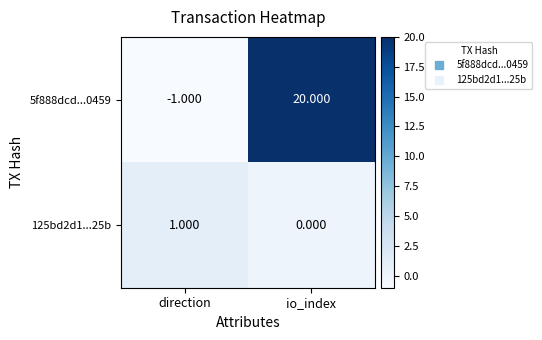

Which series has the largest total across all categories?

5f888dcd...0459